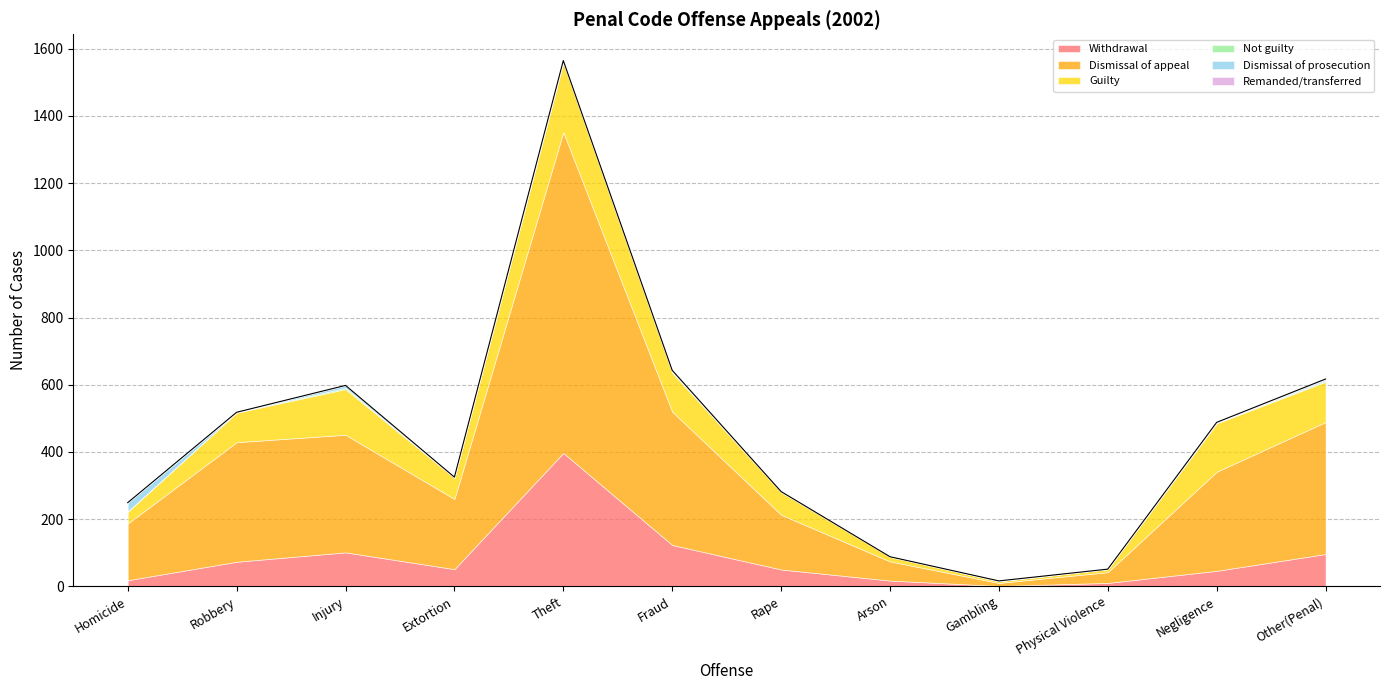

Rank the categories by Not guilty value from lowest to highest.

Robbery, Extortion, Arson, Gambling, Physical Violence, Homicide, Theft, Negligence, Rape, Fraud, Other(Penal), Injury